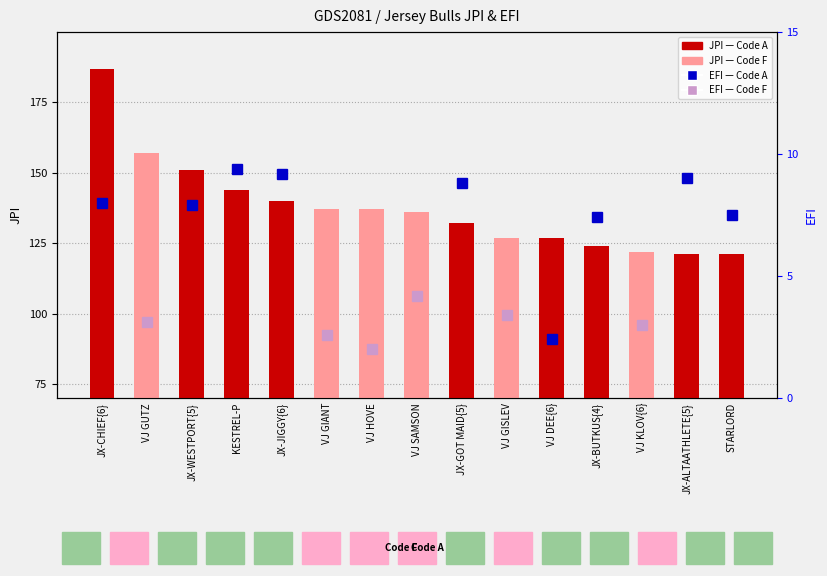

Reading left to right, transcribe all the data shown in this chart.

187	157	151	144	140	137	137	136	132	127	127	124	122	121	121